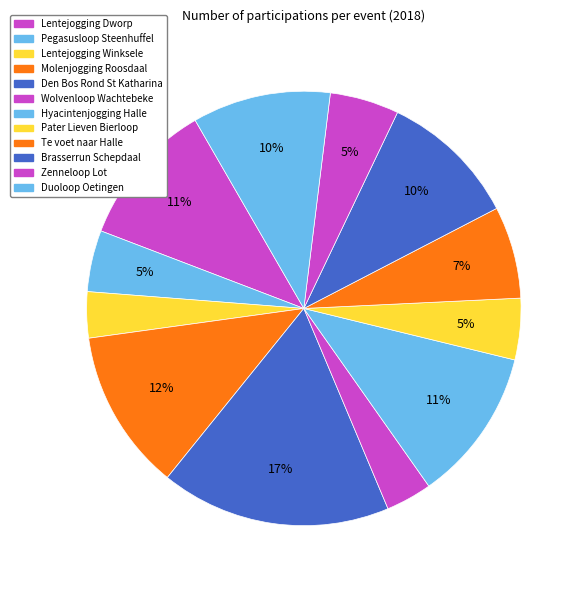

How much of the chart is everything except Pegasusloop Steenhuffel?

95.4%